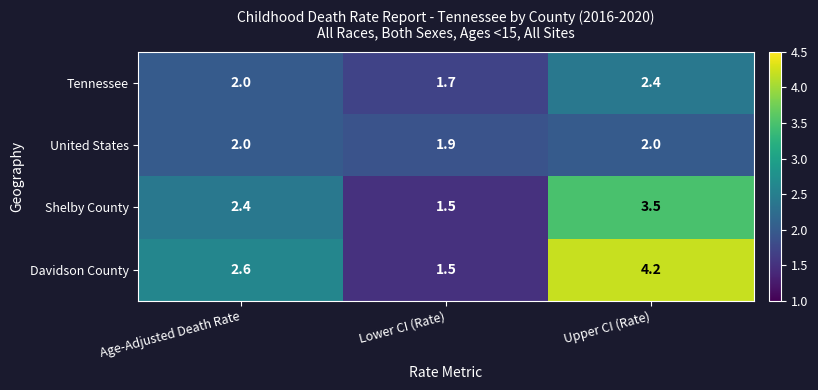

At which label does Davidson County first exceed 2?

Age-Adjusted Death Rate